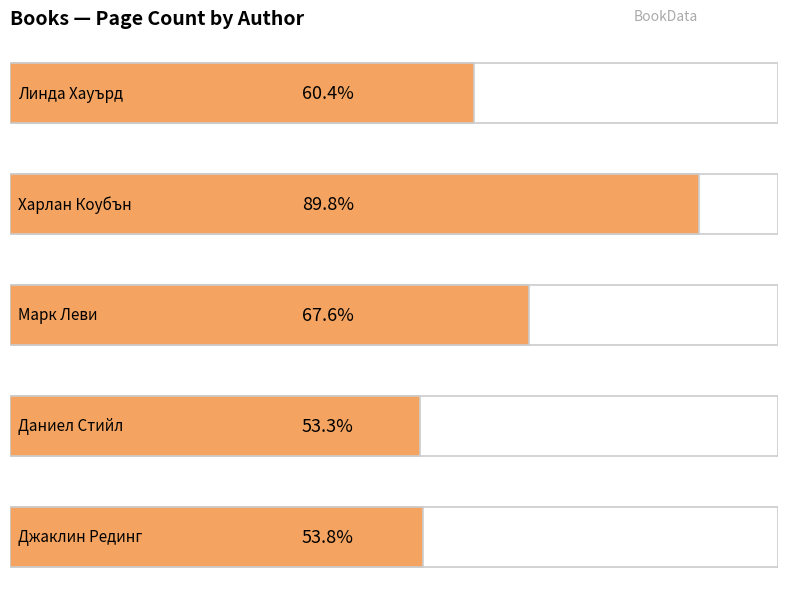

At which category does the chart reach its minimum across all series?

Даниел Стийл